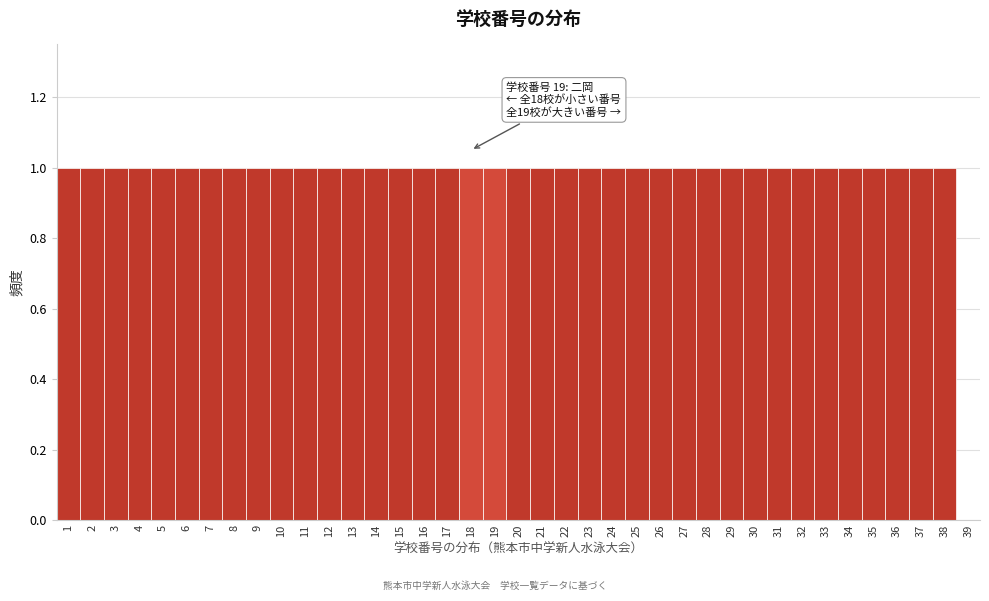

Is it true that the value at 20 is 1?

True